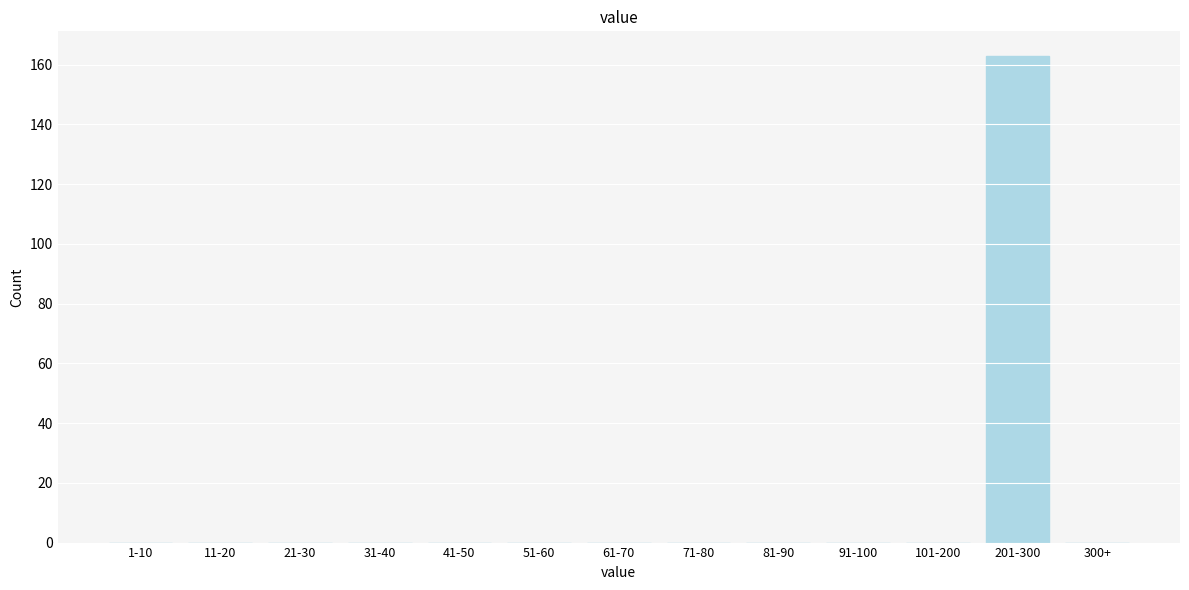

Reading left to right, list all the values displayed in this chart.

1-10=0	11-20=0	21-30=0	31-40=0	41-50=0	51-60=0	61-70=0	71-80=0	81-90=0	91-100=0	101-200=0	201-300=163	300+=0